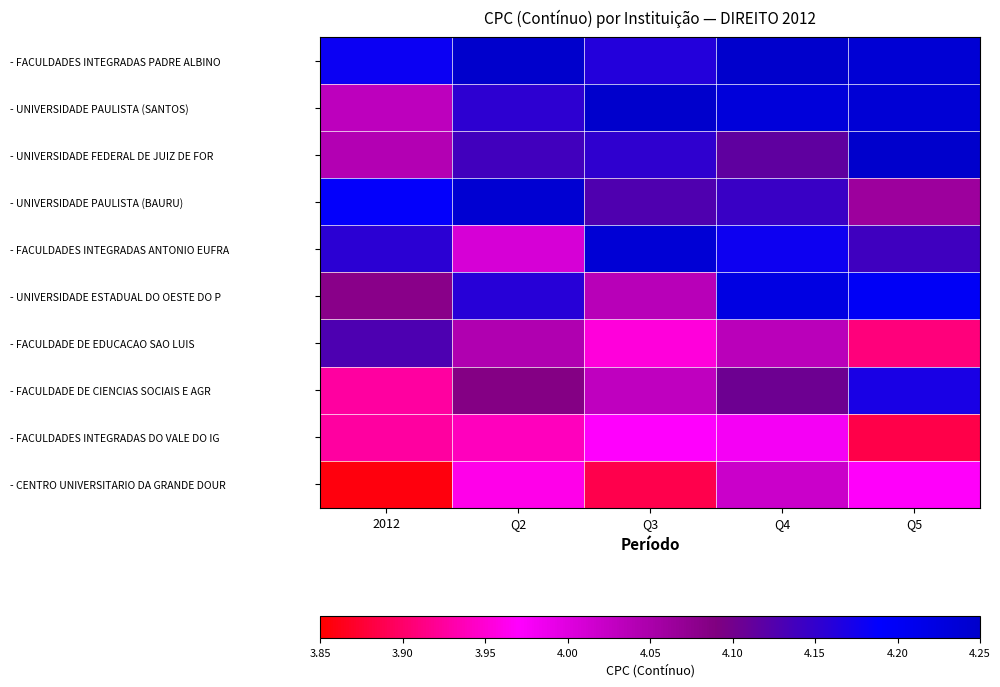

Reading right to left, transcribe all the data shown in this chart.

- FACULDADES INTEGRADAS PADRE ALBINO: Q5=4.2	Q4=4.3	Q3=4.2	Q2=4.3	2012=4.2
- UNIVERSIDADE PAULISTA (SANTOS): Q5=4.2	Q4=4.2	Q3=4.3	Q2=4.2	2012=4.0
- UNIVERSIDADE FEDERAL DE JUIZ DE FOR: Q5=4.3	Q4=4.1	Q3=4.2	Q2=4.1	2012=4.0
- UNIVERSIDADE PAULISTA (BAURU): Q5=4.1	Q4=4.1	Q3=4.1	Q2=4.2	2012=4.2
- FACULDADES INTEGRADAS ANTONIO EUFRA: Q5=4.1	Q4=4.2	Q3=4.2	Q2=4.0	2012=4.2
- UNIVERSIDADE ESTADUAL DO OESTE DO P: Q5=4.2	Q4=4.2	Q3=4.0	Q2=4.2	2012=4.1
- FACULDADE DE EDUCACAO SAO LUIS: Q5=3.9	Q4=4.0	Q3=4.0	Q2=4.0	2012=4.1
- FACULDADE DE CIENCIAS SOCIAIS E AGR: Q5=4.2	Q4=4.1	Q3=4.0	Q2=4.1	2012=3.9
- FACULDADES INTEGRADAS DO VALE DO IG: Q5=3.9	Q4=4.0	Q3=4.0	Q2=3.9	2012=3.9
- CENTRO UNIVERSITARIO DA GRANDE DOUR: Q5=4.0	Q4=4.0	Q3=3.9	Q2=4.0	2012=3.9